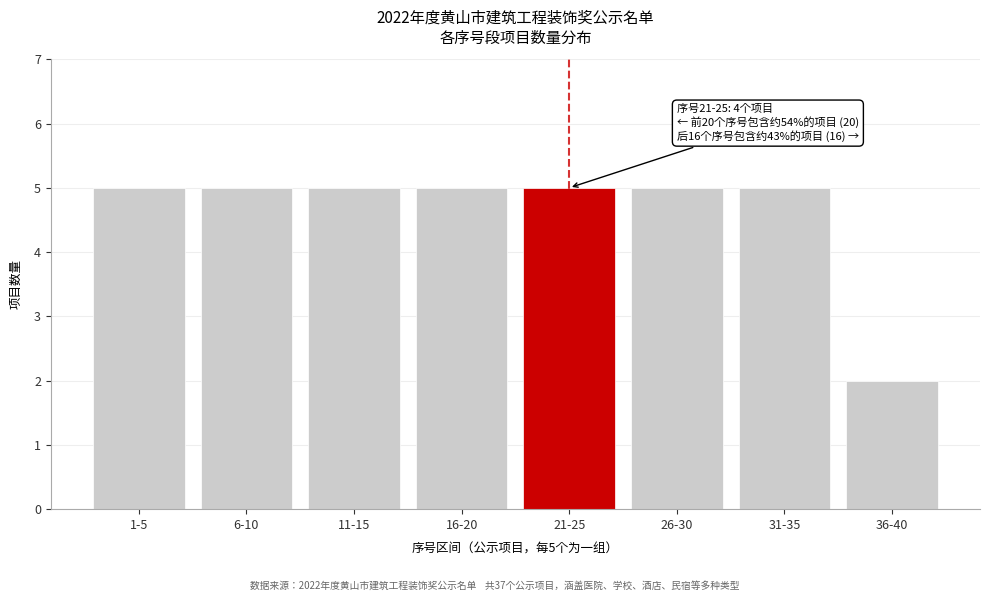

Reading left to right, transcribe all the data shown in this chart.

5	5	5	5	5	5	5	2